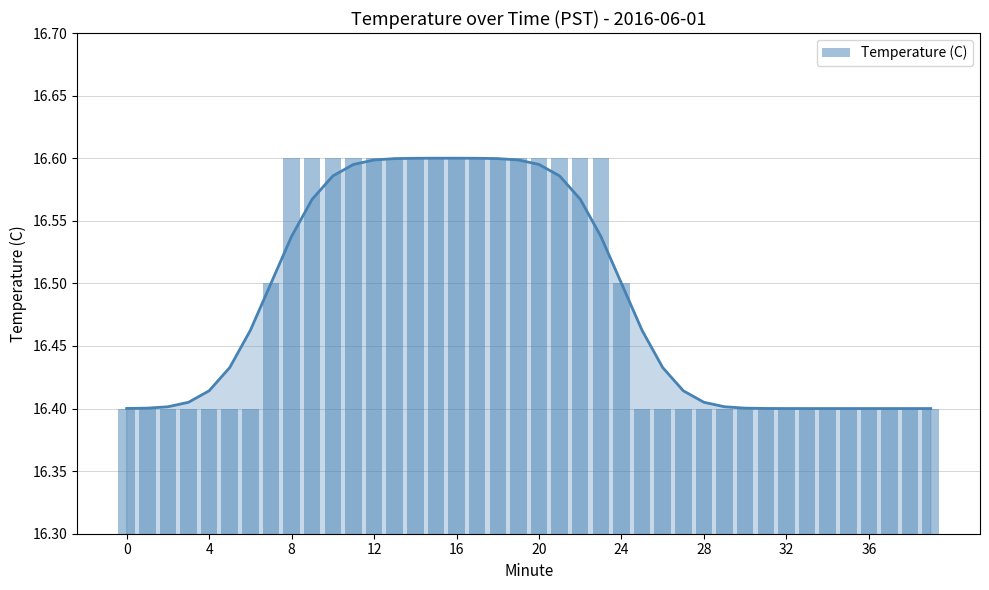

What is the label of the 16th bar from the right?

24